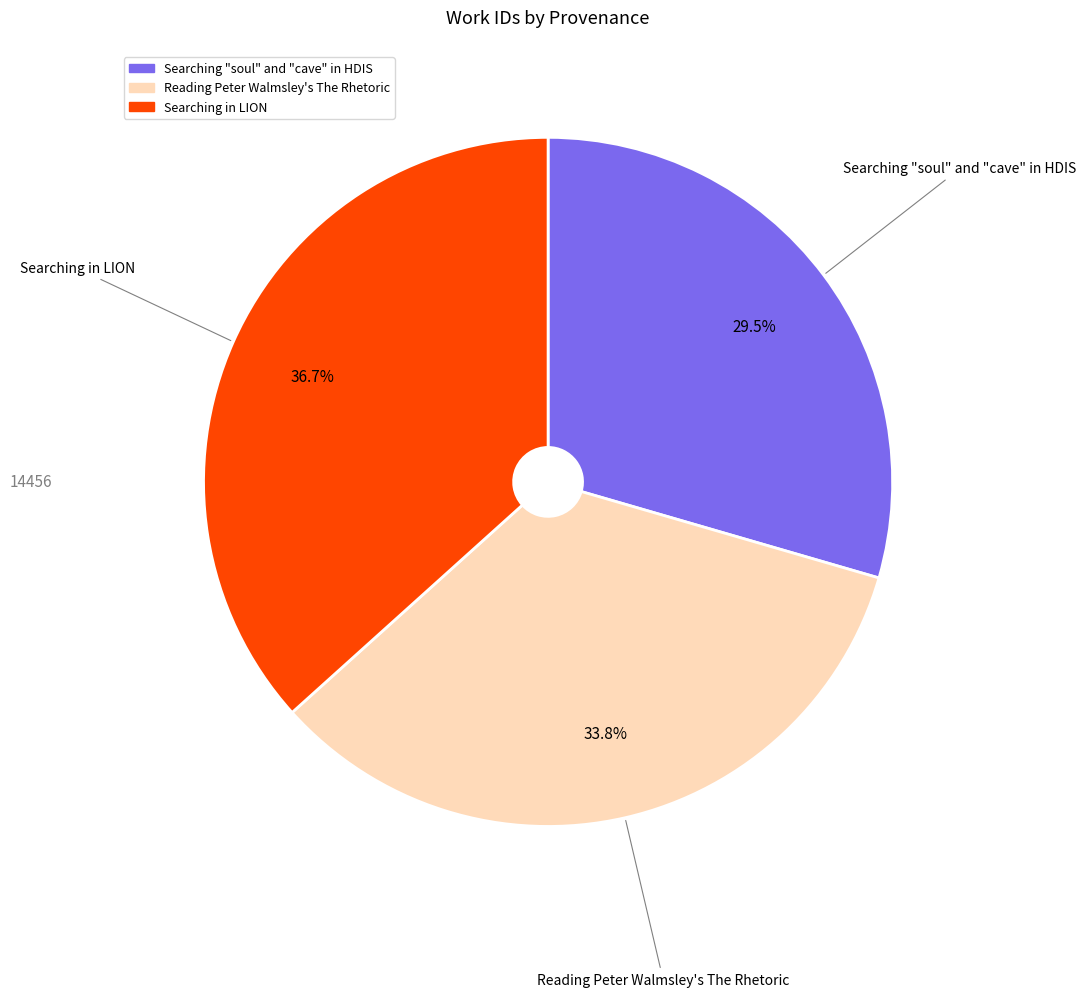

To the nearest percent, what is the difference between the Reading Peter Walmsley's The Rhetoric and Searching "soul" and "cave" in HDIS slice percentages?

4%